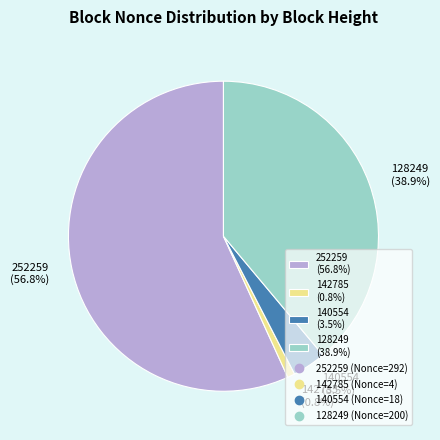

Between 140554 and 128249, which is larger?

128249